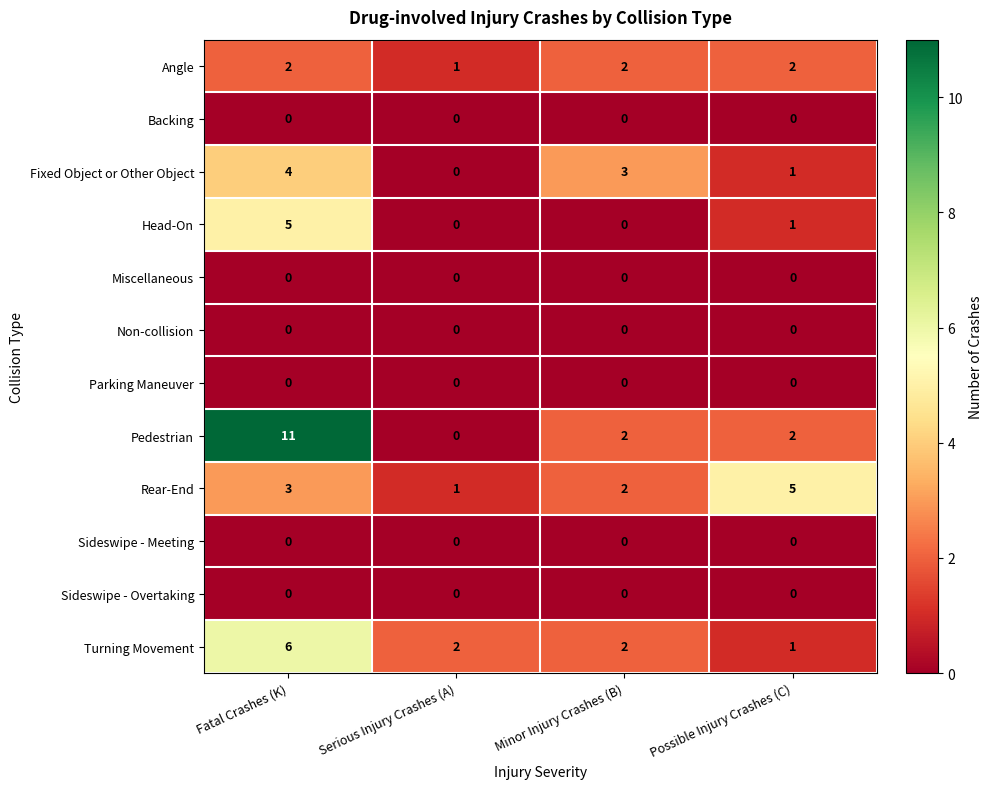

What is the difference between the maximum and minimum values in the Pedestrian series?

11